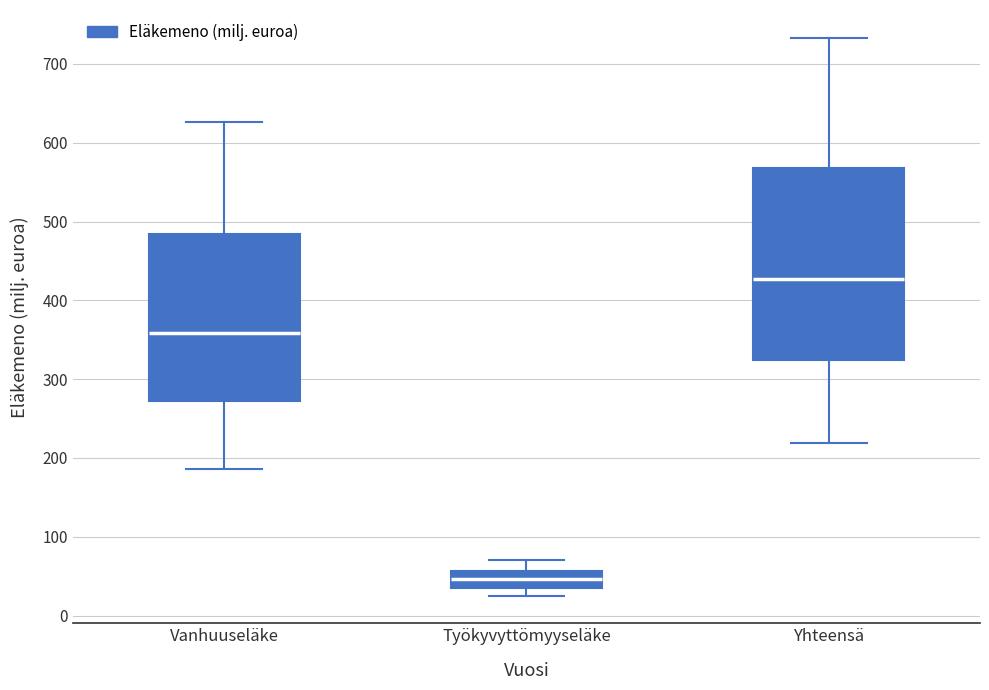

Which box is the tallest, from its lower edge to its upper edge?

Yhteensä